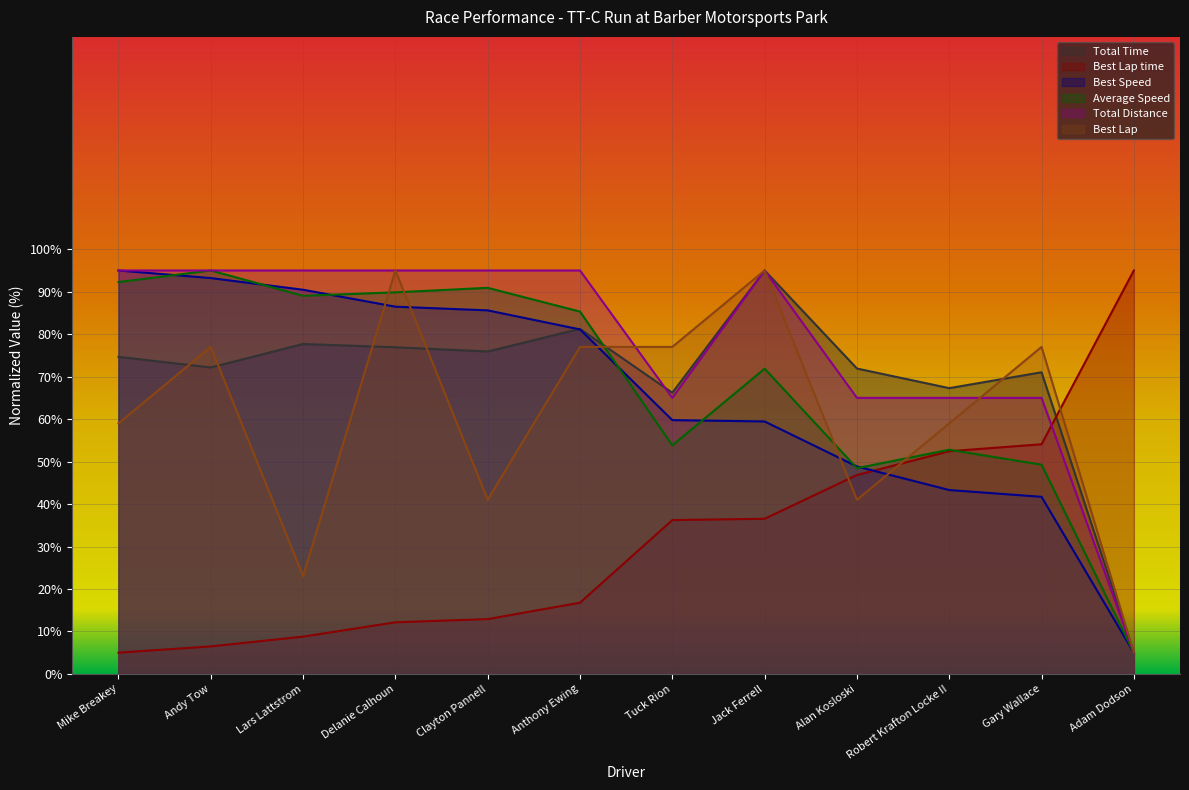

Which series ends up on top after the final intersection of Total Time and Average Speed?

Total Time